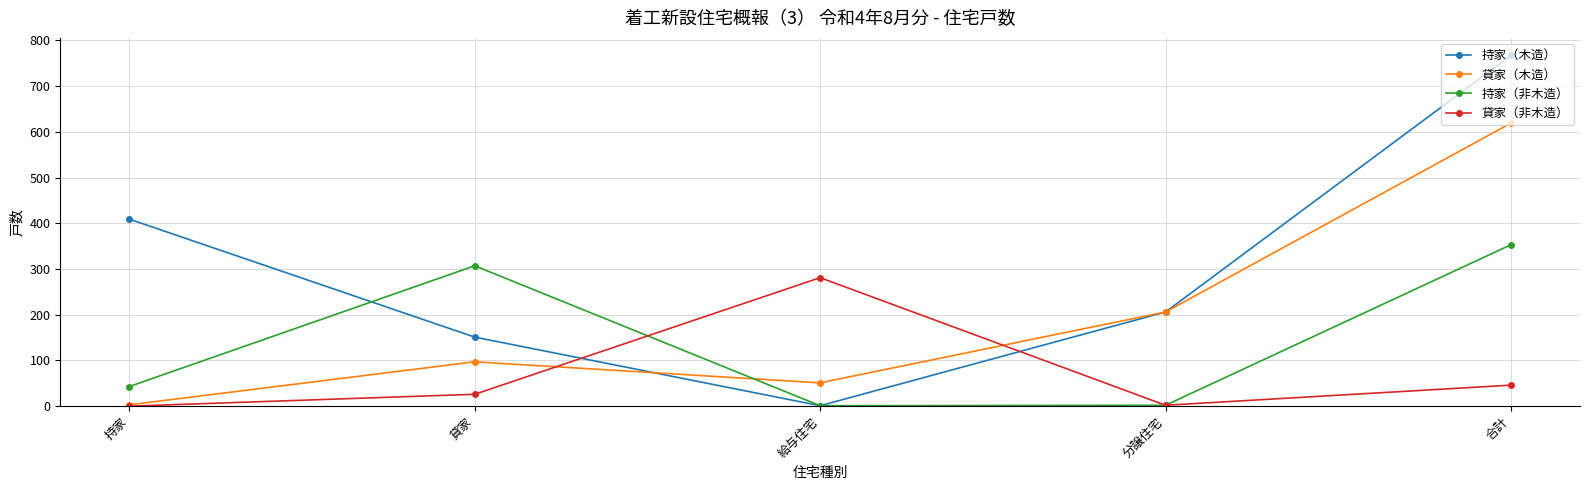

Which series changed the most between 持家 and 給与住宅?

持家（木造）